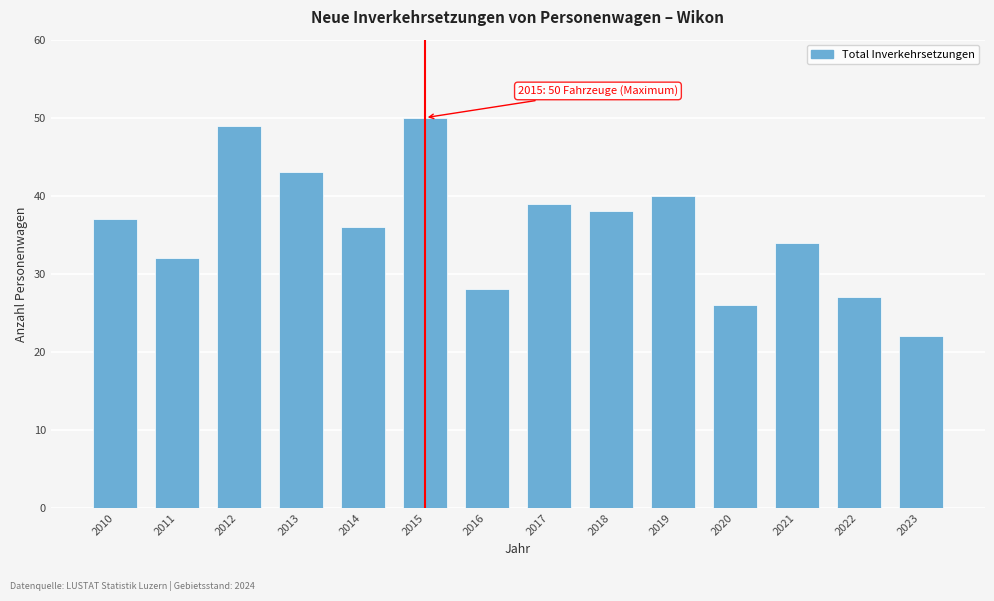

Reading left to right, what are all the values shown in this chart?

37	32	49	43	36	50	28	39	38	40	26	34	27	22